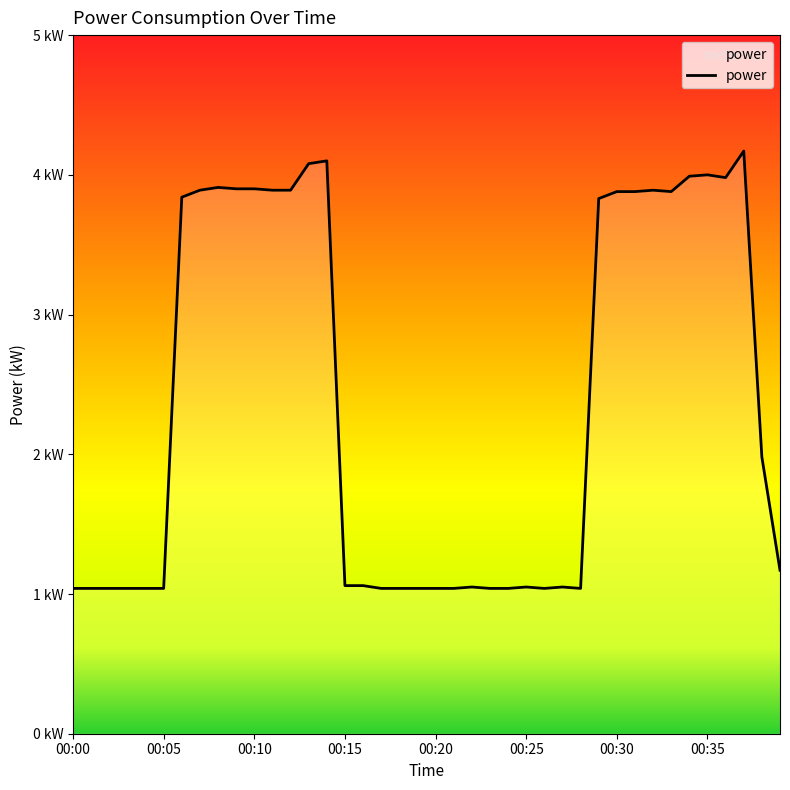

True or false: there are more than 2 points higher than both neighbors.

True